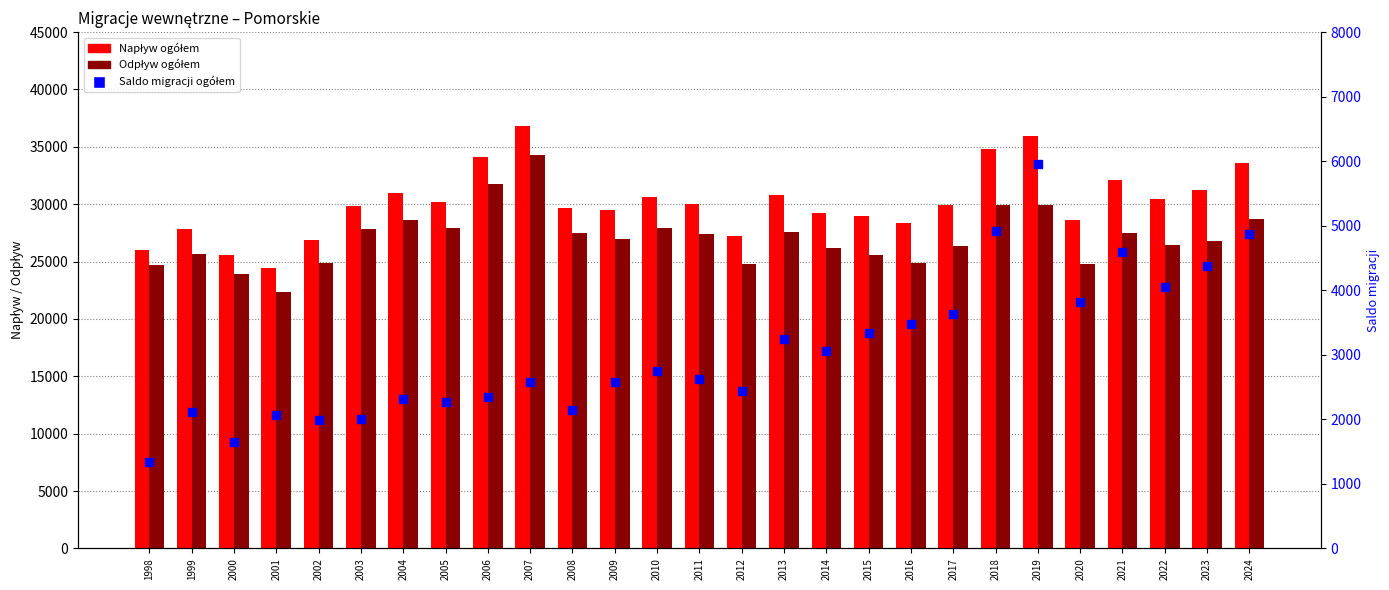

Which series has the widest spread of values?

Napływ ogółem